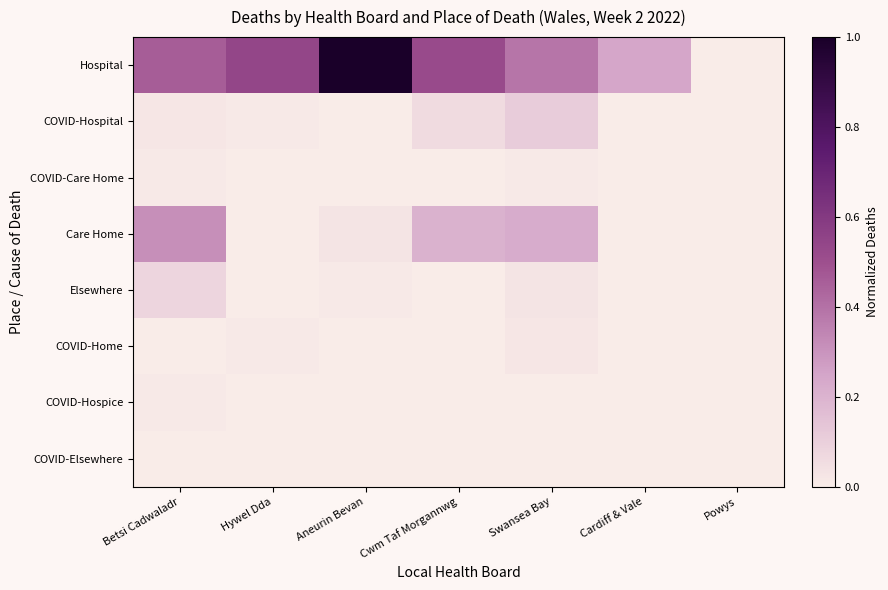

At which category is the sum across all series the highest?

Aneurin Bevan